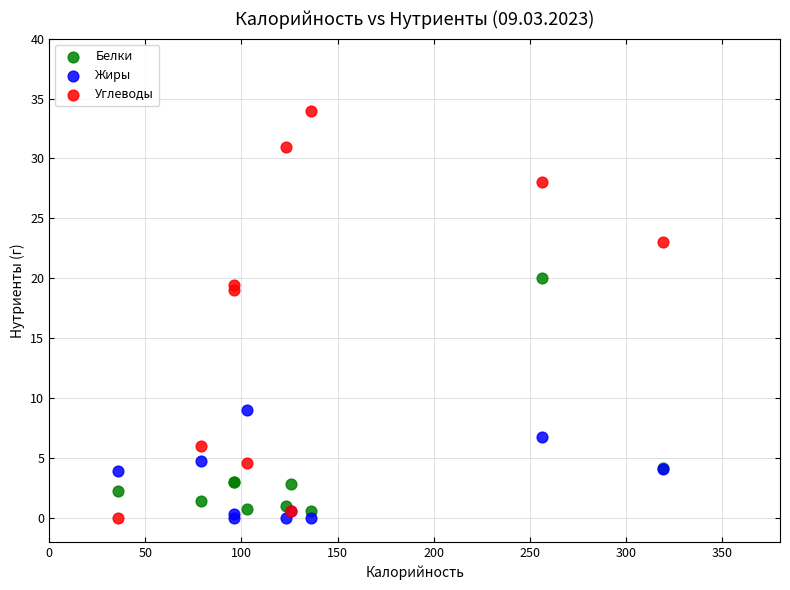

What are all the series names shown in the legend?

Белки, Жиры, Углеводы